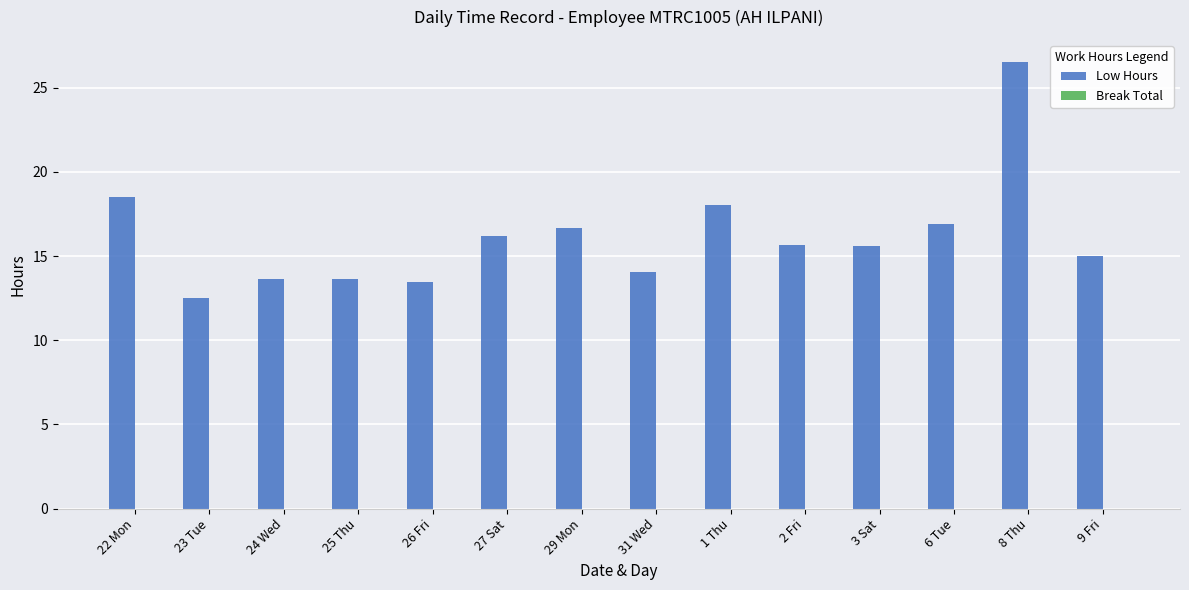

Between 25 Thu and 23 Tue, which is larger?

25 Thu